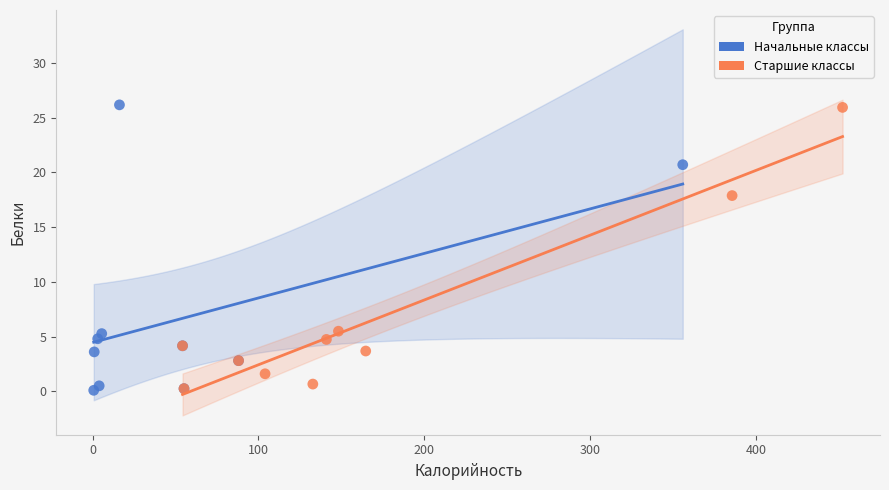

What are all the series names shown in the legend?

Начальные классы, Старшие классы